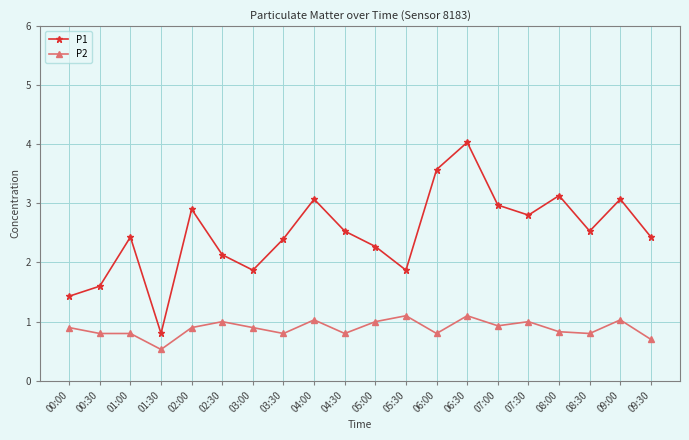

What is the value of the P1 point at the 2nd from the left?

1.6